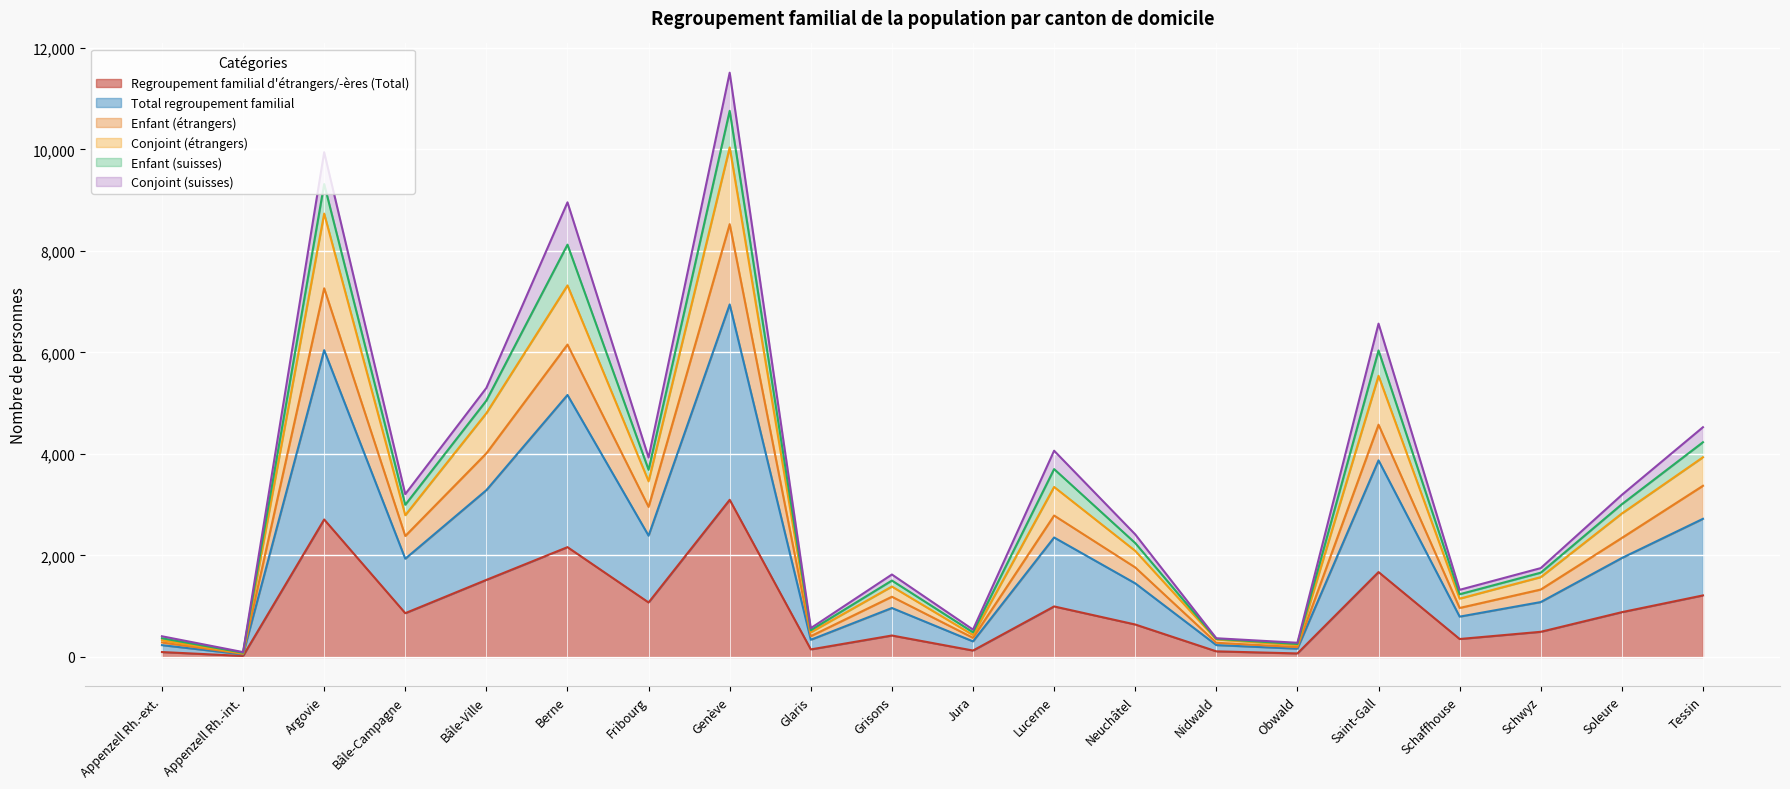

The Regroupement familial d'étrangers/-ères (Total) series shows 883 at Soleure. True or false?

True